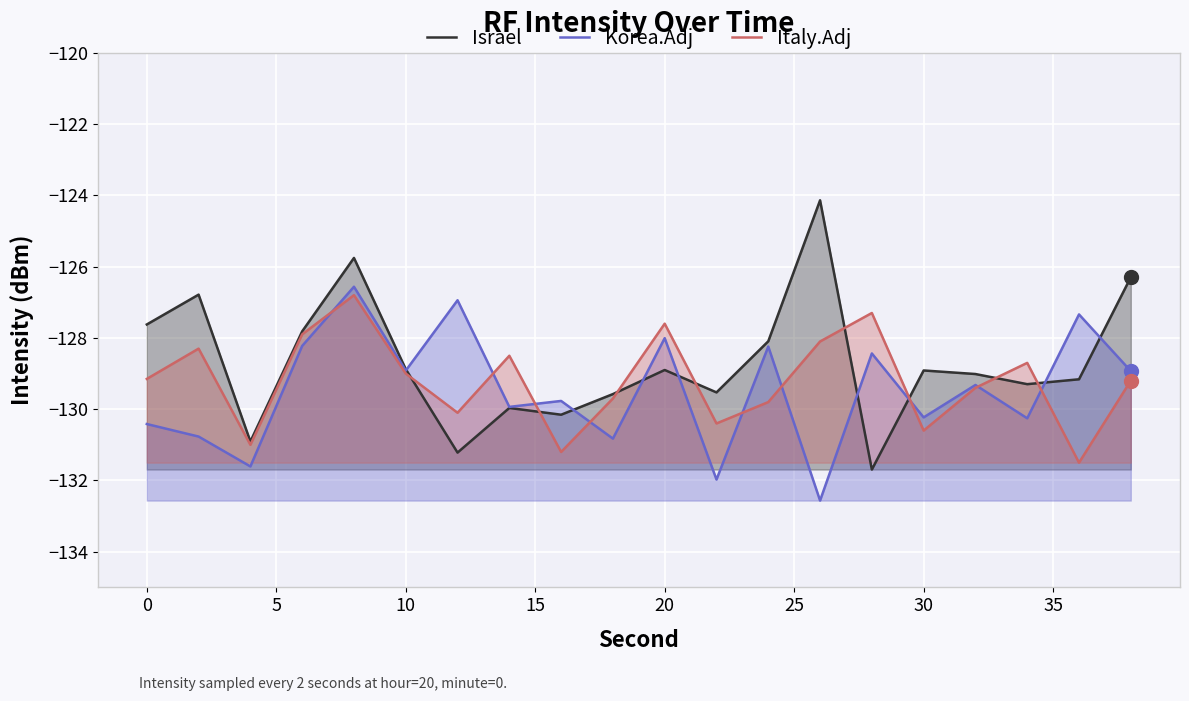

What is the total value across all series at 10?

-386.8